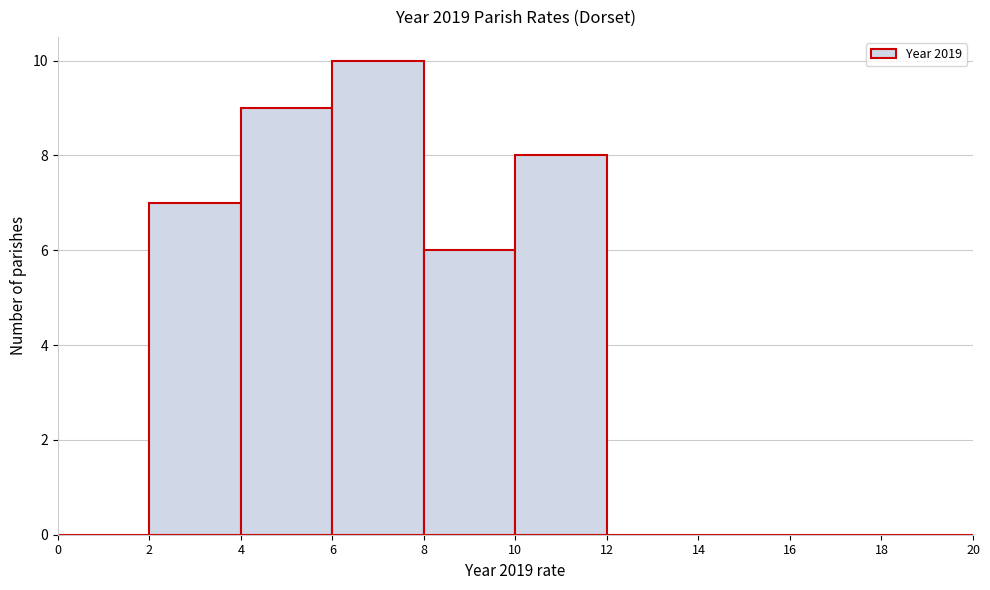

Reading left to right, list every bar in this chart as the range it spans on the x-axis followed by its height. The values are not printed on the chart, so give them approximately, as read against the axis.

0 to 2: 0
2 to 4: 7
4 to 6: 9
6 to 8: 10
8 to 10: 6
10 to 12: 8
12 to 14: 0
14 to 16: 0
16 to 18: 0
18 to 20: 0